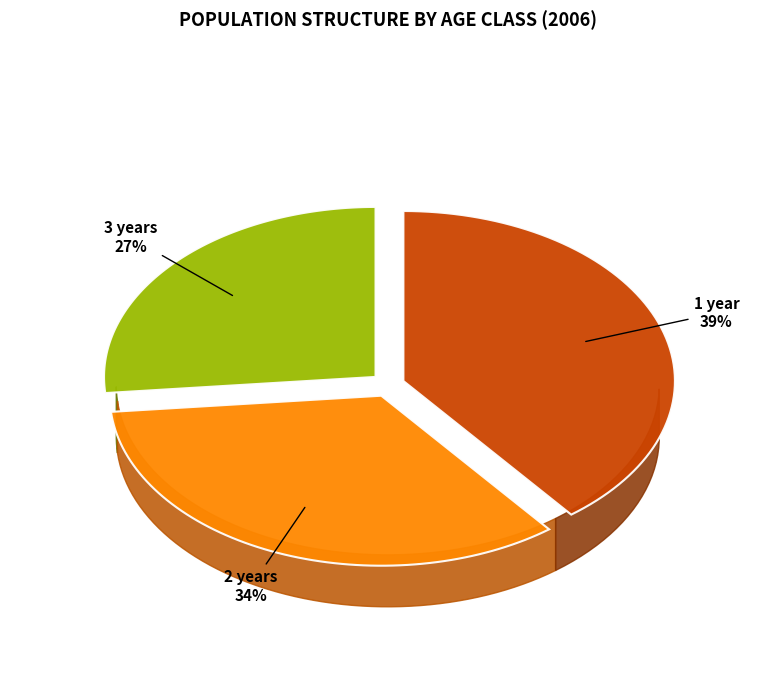

Is there a majority slice in this chart?

No